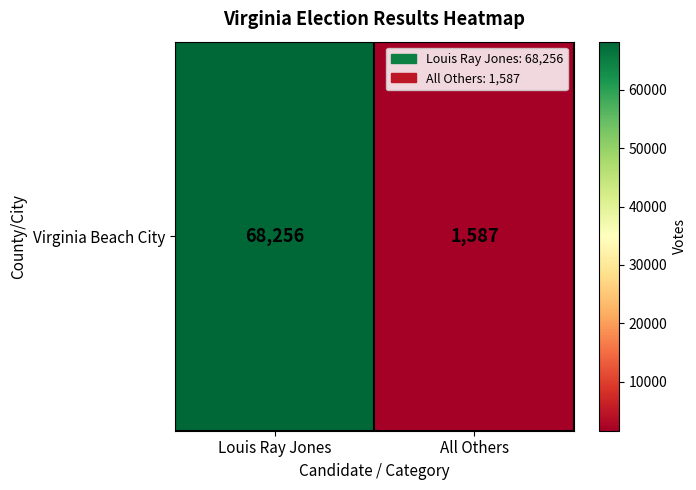

List the labels in order of value, smallest first.

All Others, Louis Ray Jones